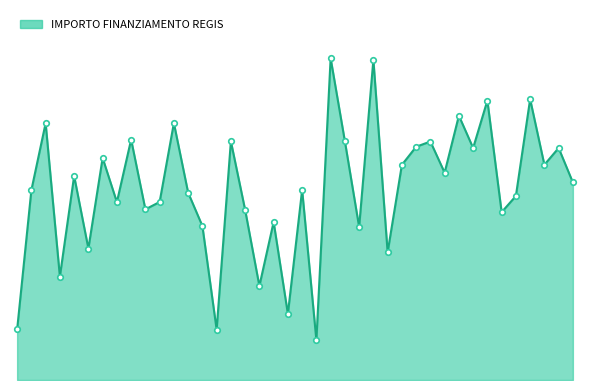

Is this an area chart (filled region under the line)?

Yes